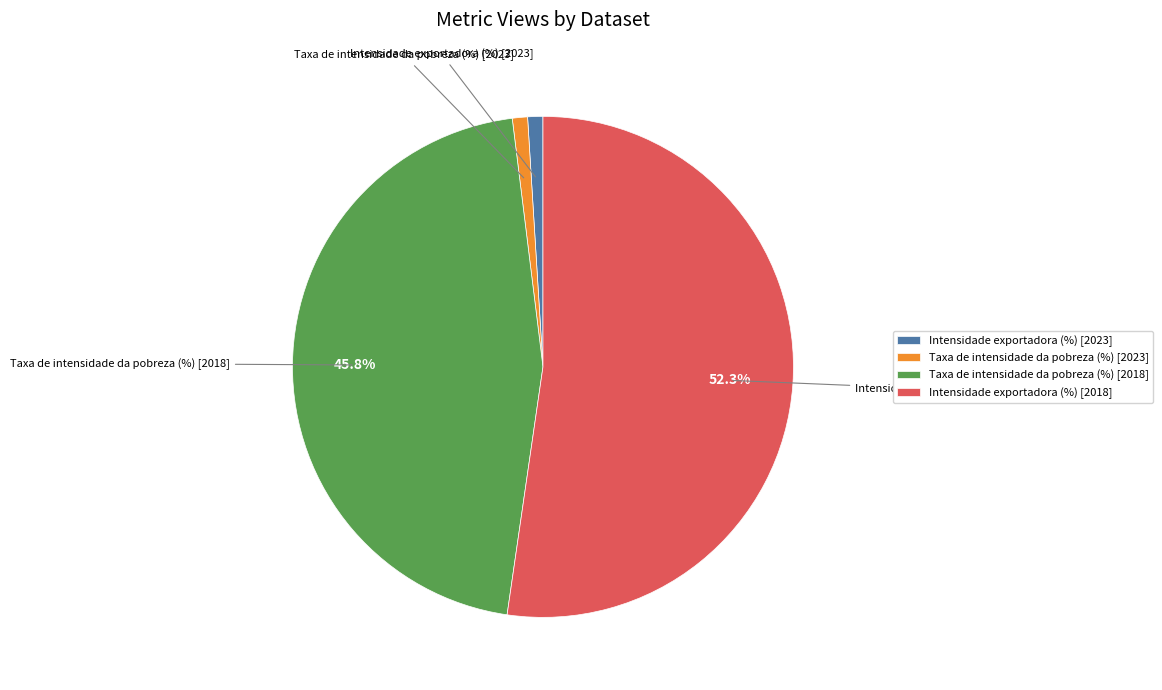

What is the ratio of the value at Taxa de intensidade da pobreza (%) [2018] to the value at Intensidade exportadora (%) [2018]?

0.9